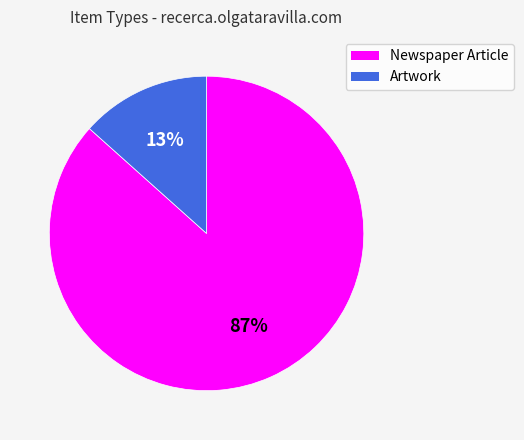

Do Artwork and Newspaper Article together represent more than half of the pie?

Yes